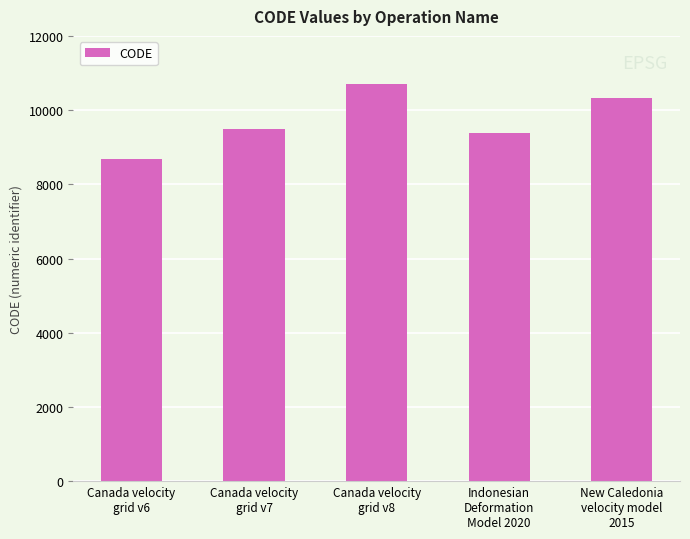

What position from the right is Canada velocity
grid v8?

3